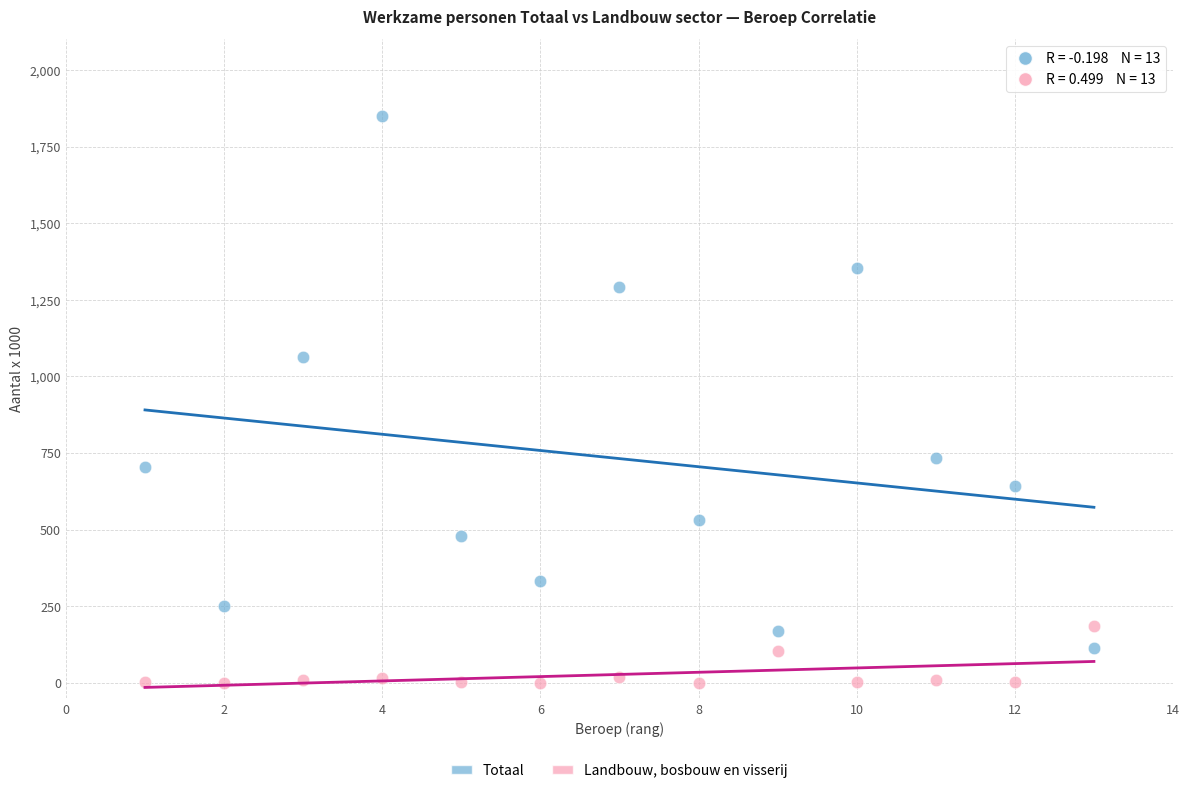

Which series has the widest spread of Y values?

Totaal